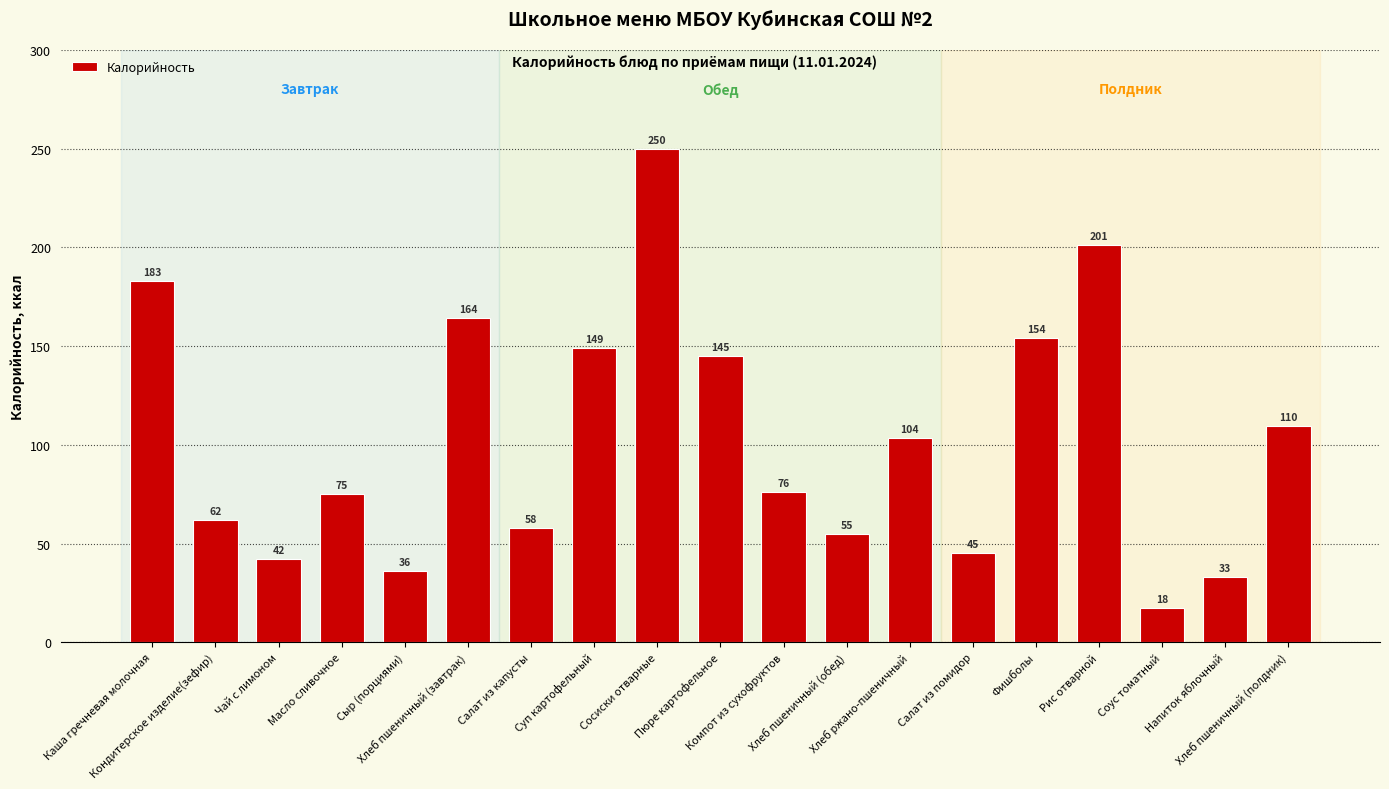

What is the value of the 17th bar from the left?

17.6